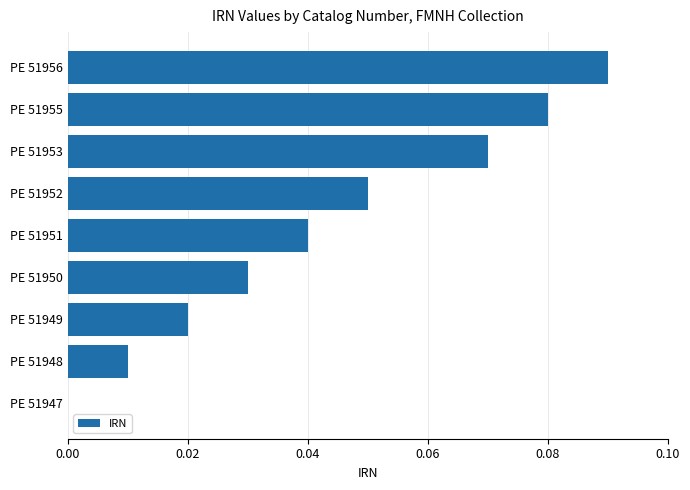

Which has a higher value, PE 51956 or PE 51955?

PE 51956